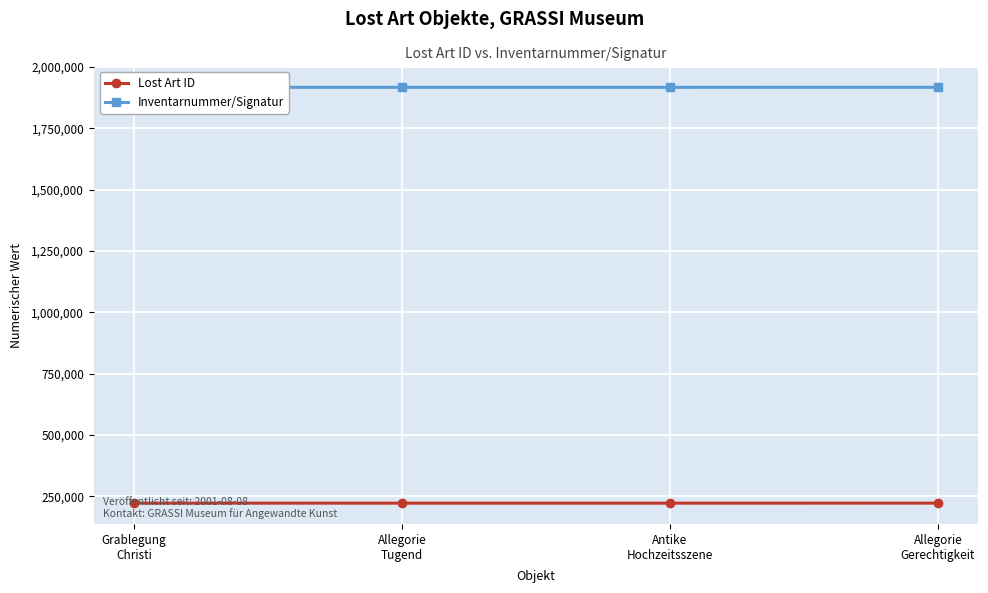

Rank the categories by Lost Art ID value from lowest to highest.

Grablegung
Christi, Allegorie
Tugend, Antike
Hochzeitsszene, Allegorie
Gerechtigkeit